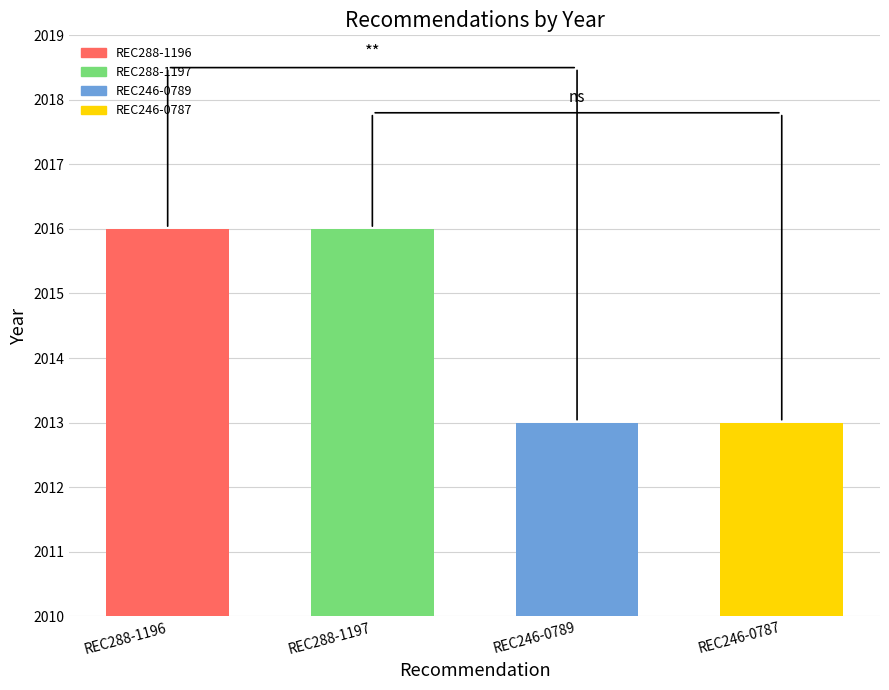

What is the smallest value displayed?

2013